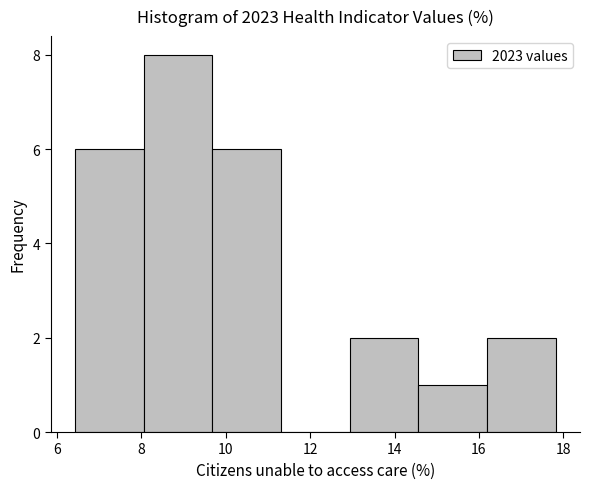

What is the height of the bar covering 16.2 to 17.8 on the x-axis? Neither the bar edges nor the heights are printed on the chart, so give them approximately, as read against the axes.

2